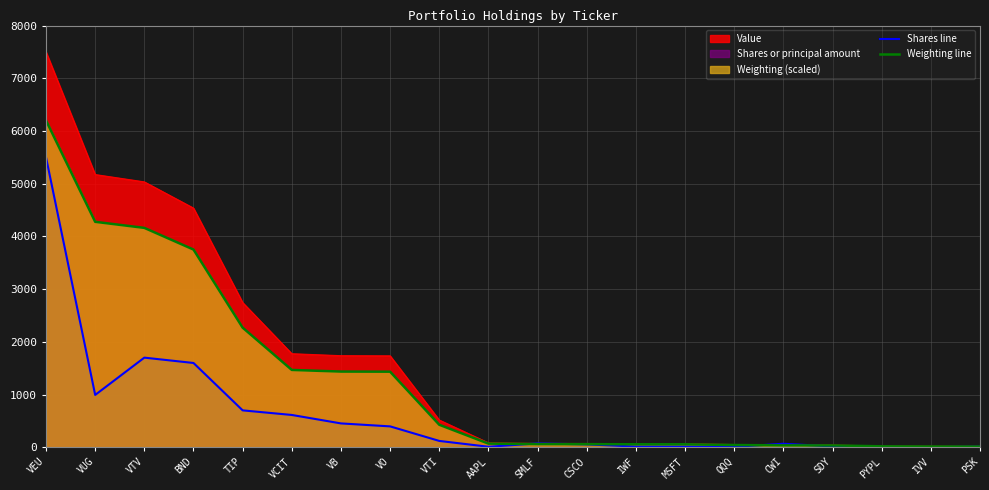

Where do Shares line and Weighting line first cross each other?

AAPL and SMLF